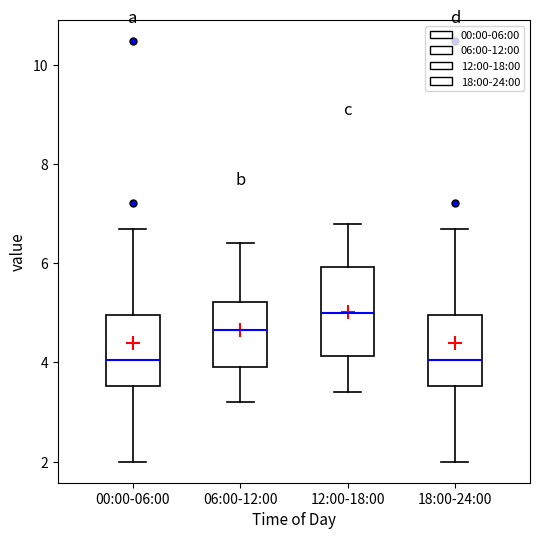

Where does the median line of the box for 18:00-24:00 sit on the y-axis? The values are not printed on the chart, so give them approximately, as read against the axis.

4.0